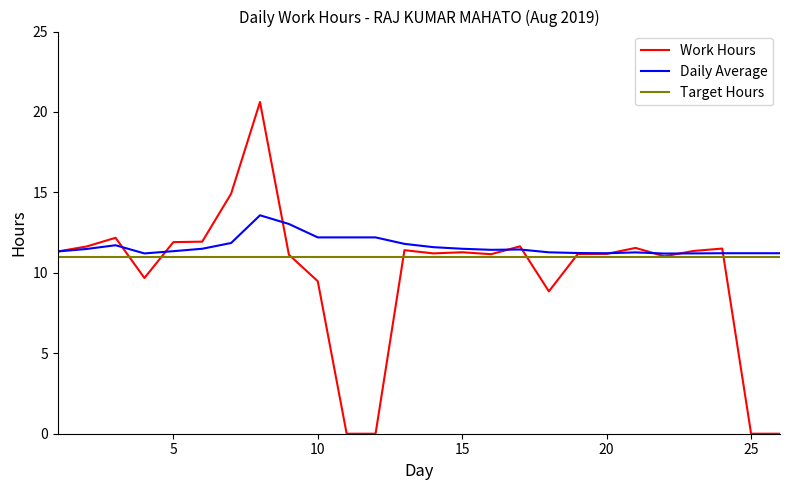

What is the minimum value for Target Hours?

11.0